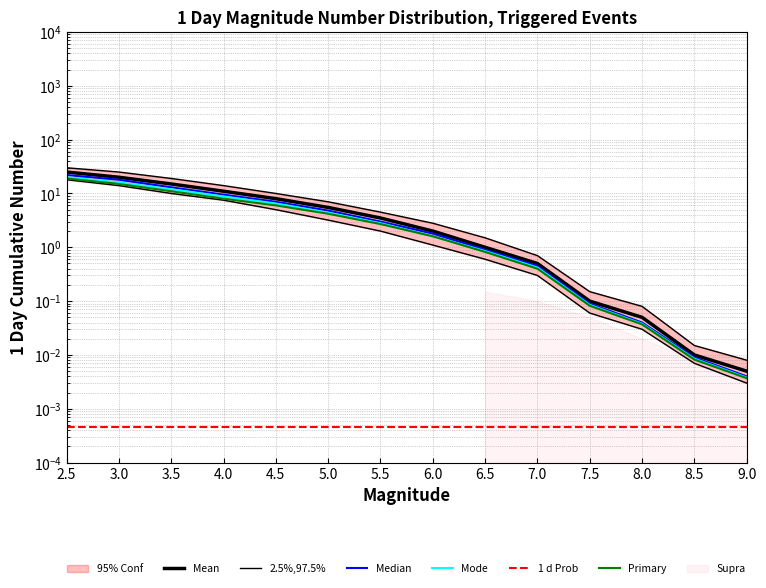

True or false: 1 d Prob has more than 1 interior local peaks.

False